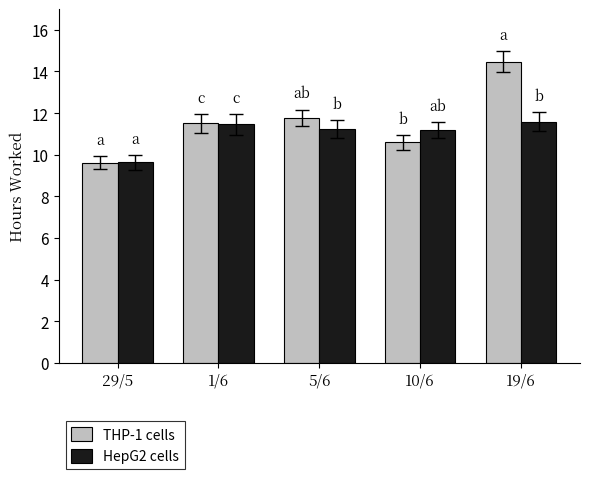

Which category has the highest value in the THP-1 cells series?

19/6